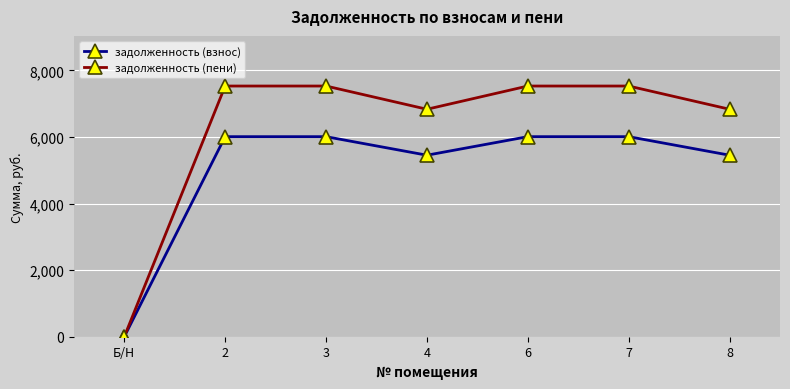

At which label does задолженность (пени) reach its minimum?

Б/Н